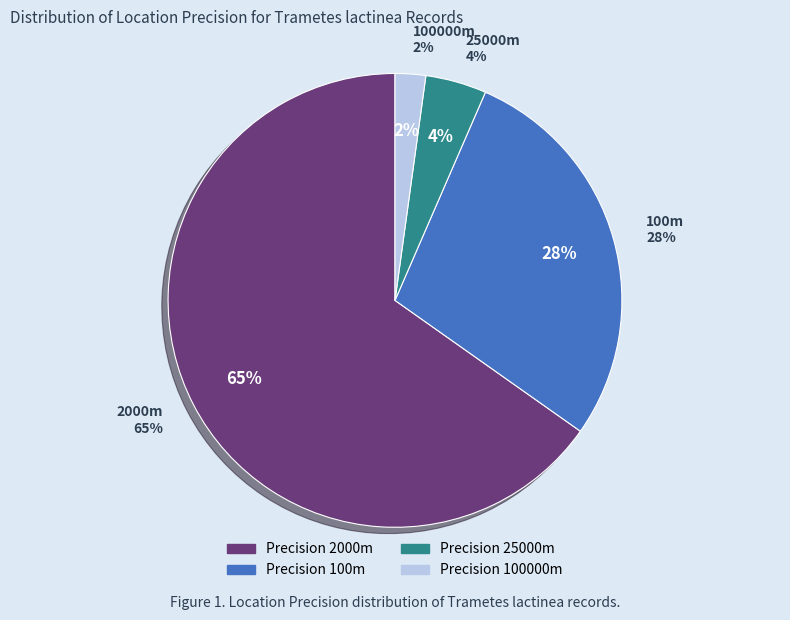

What is the smallest slice in the pie chart?

100000